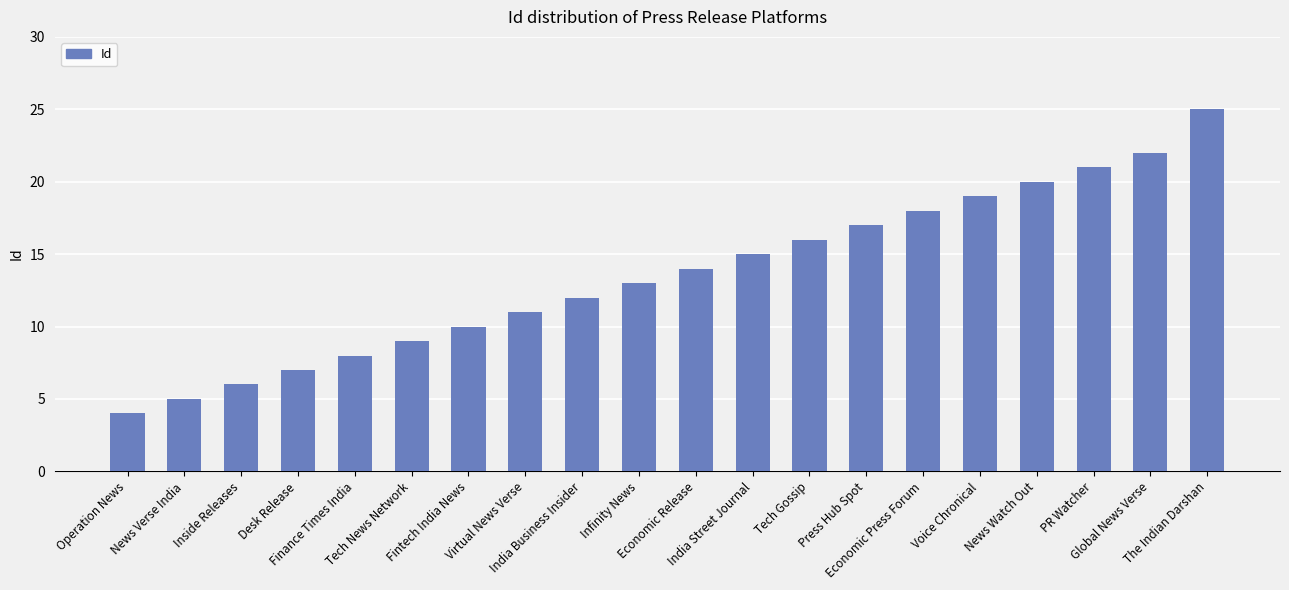

What is the change in value from Infinity News to The Indian Darshan?

+12